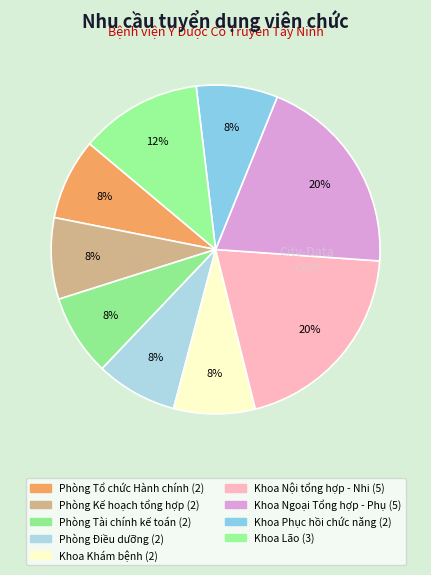

To the nearest percent, what is the combined percentage of Khoa Ngoại Tổng hợp - Phụ and Khoa Lão?

32%